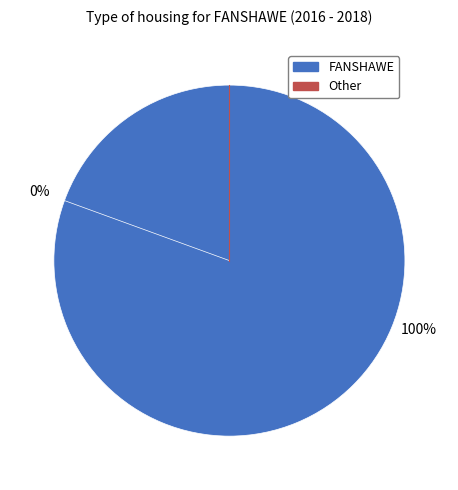

Which slice represents more than half of the pie?

FANSHAWE